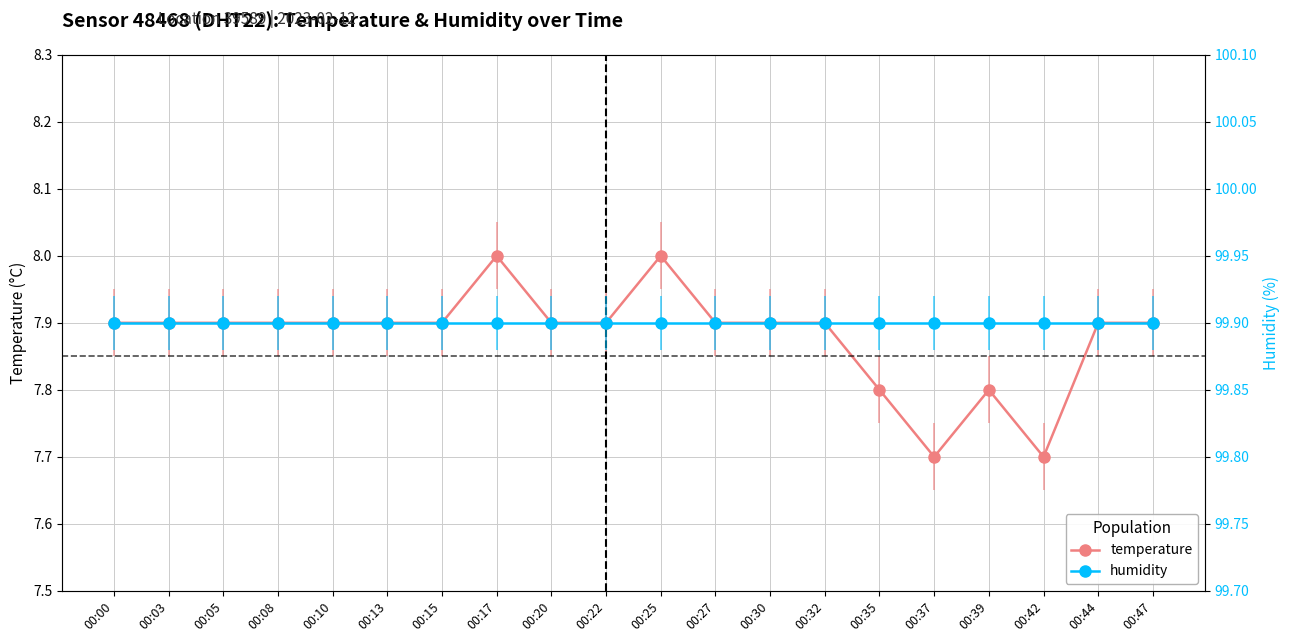

What is the minimum value for temperature?

7.7